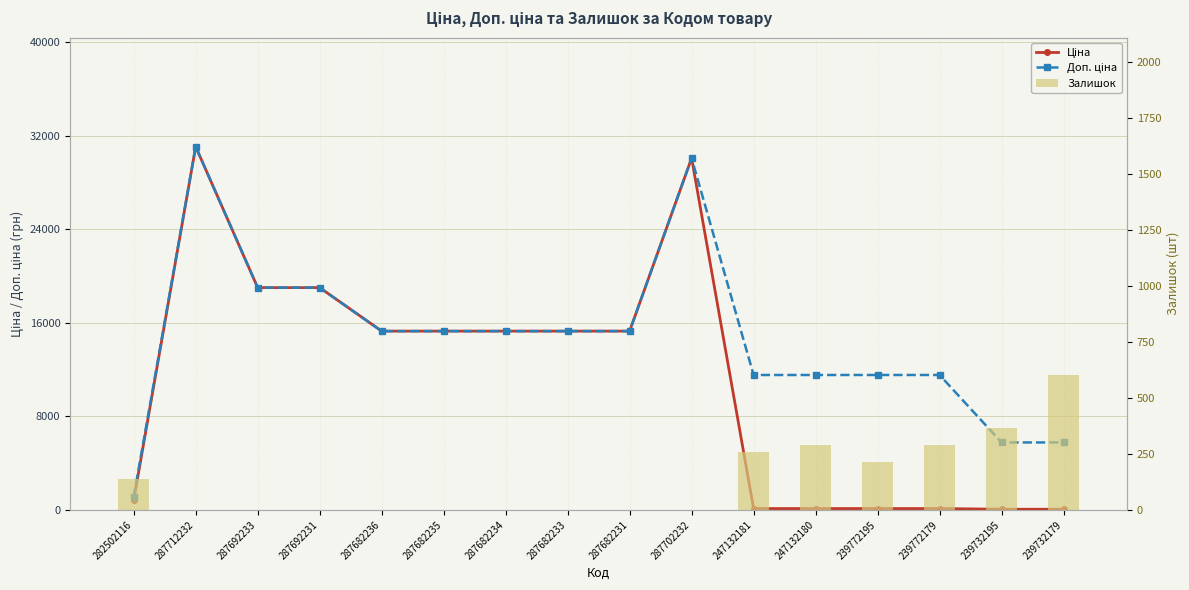

Which series has the largest range (max minus min)?

Ціна